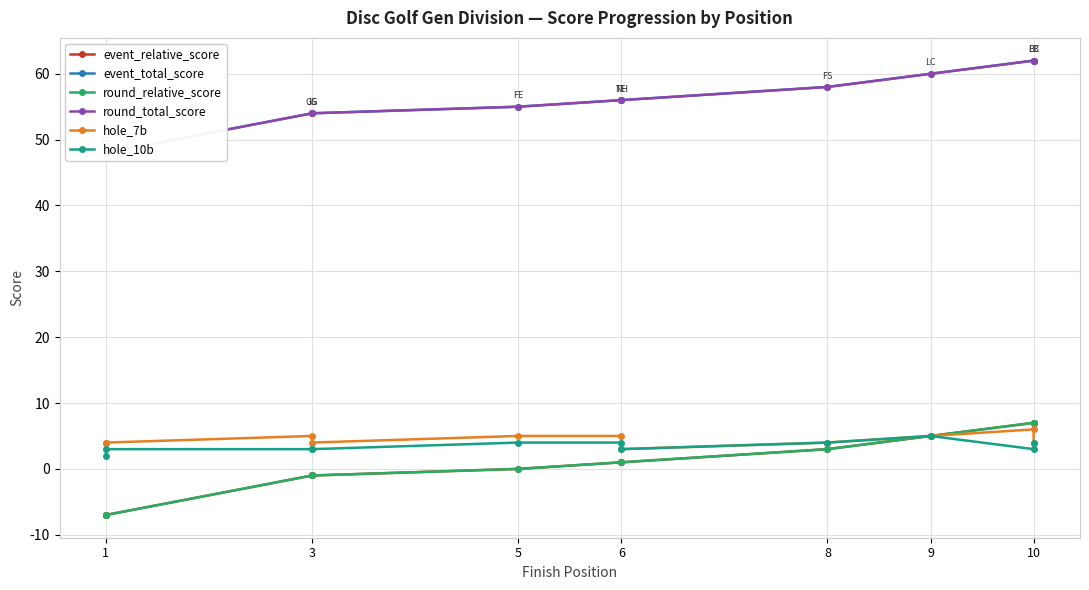

How many values in round_relative_score are above zero?

6